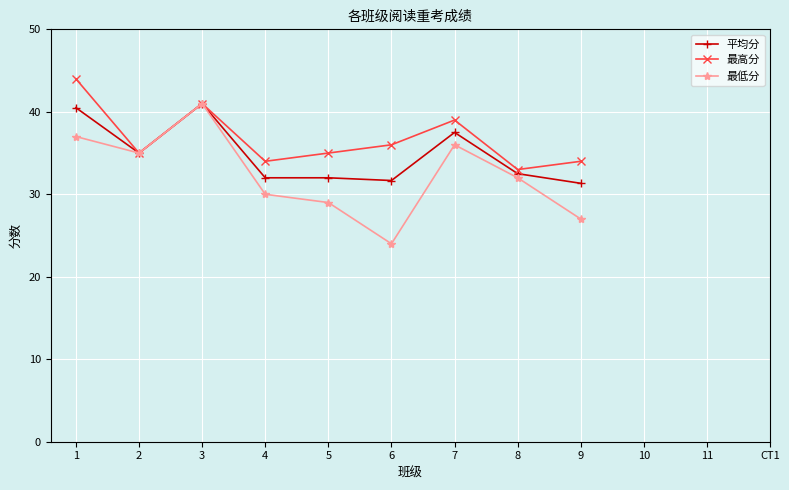

What is the spread (max minus min) of values at 7?

3.0